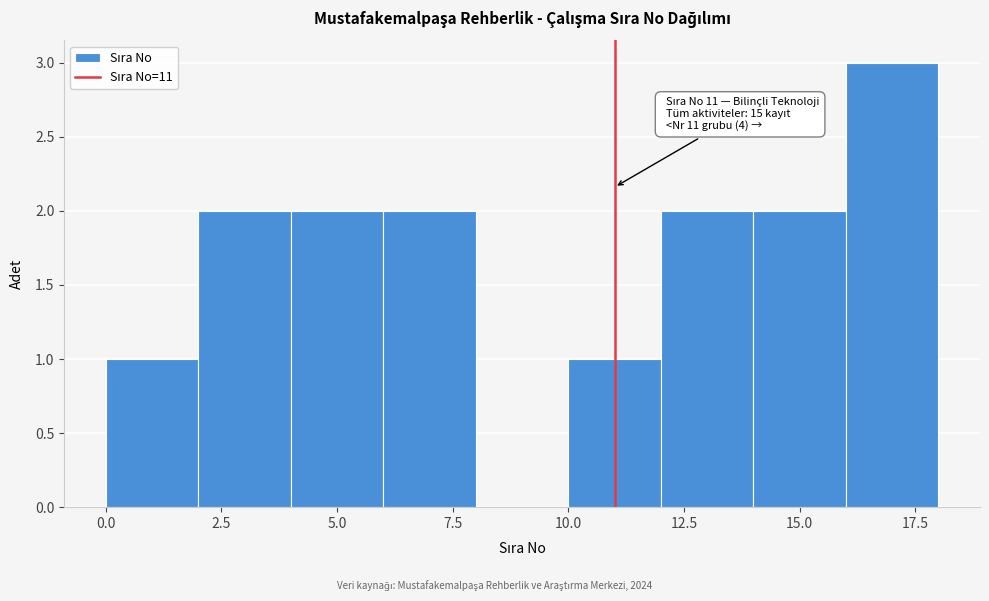

Over which range of the x-axis is the bar tallest?

16 to 18